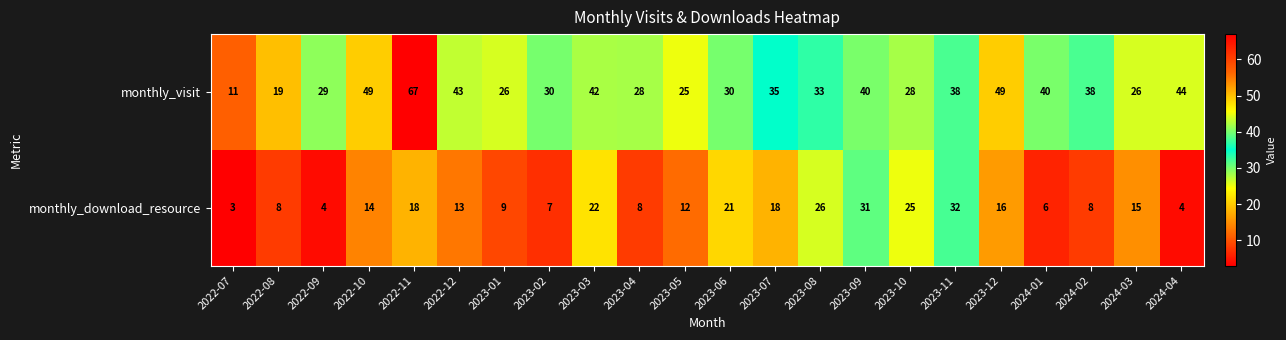

What is the sum of all monthly_download_resource values?

320